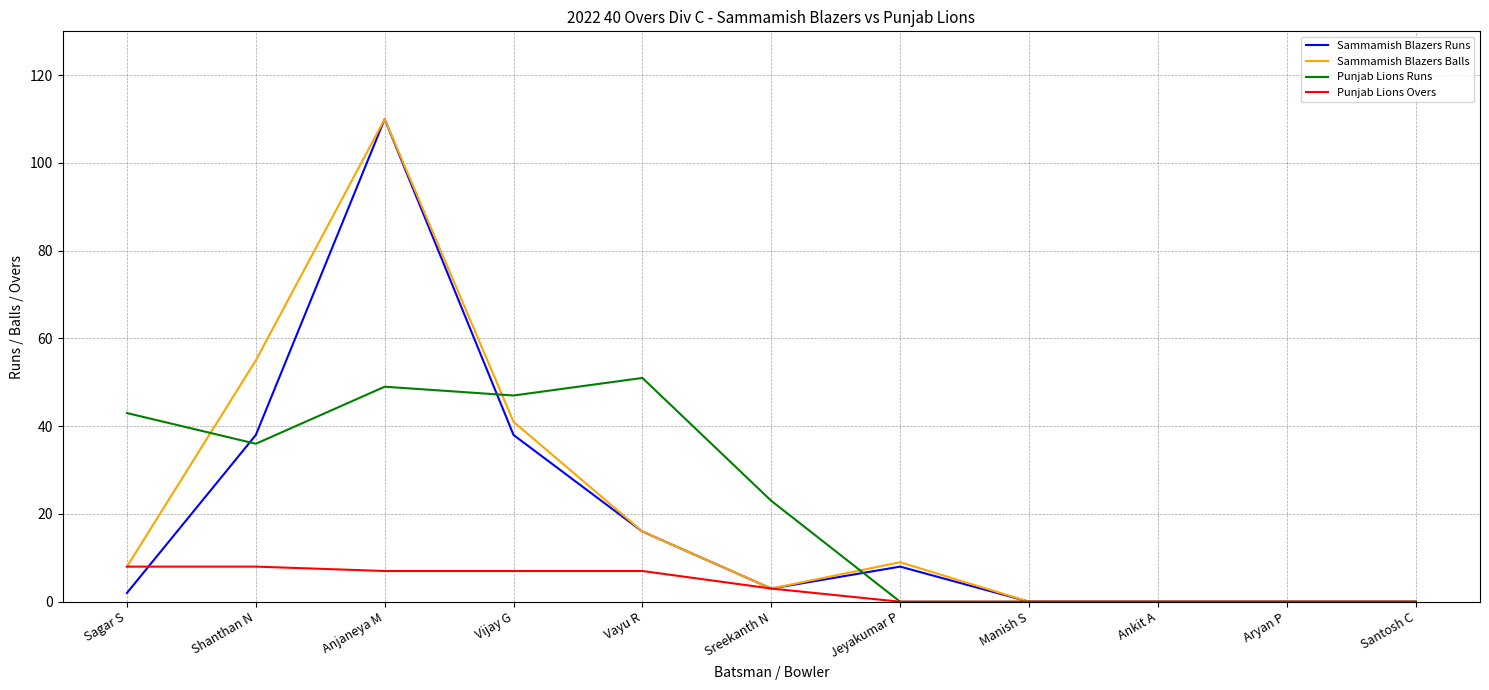

What is the spread (max minus min) of values at Jeyakumar P?

9